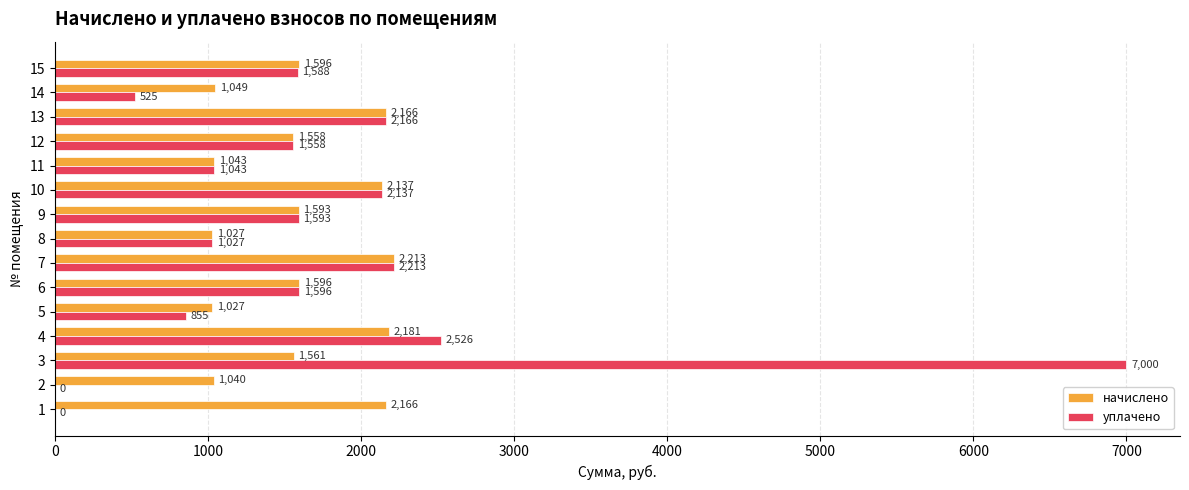

Between 4 and 5, which series saw the biggest shift?

уплачено